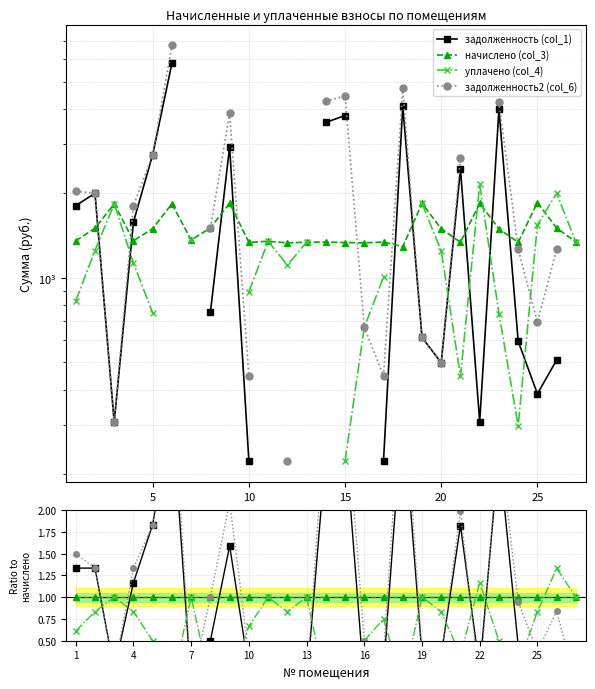

True or false: задолженность (col_1) and задолженность2 (col_6) cross at least once.

True